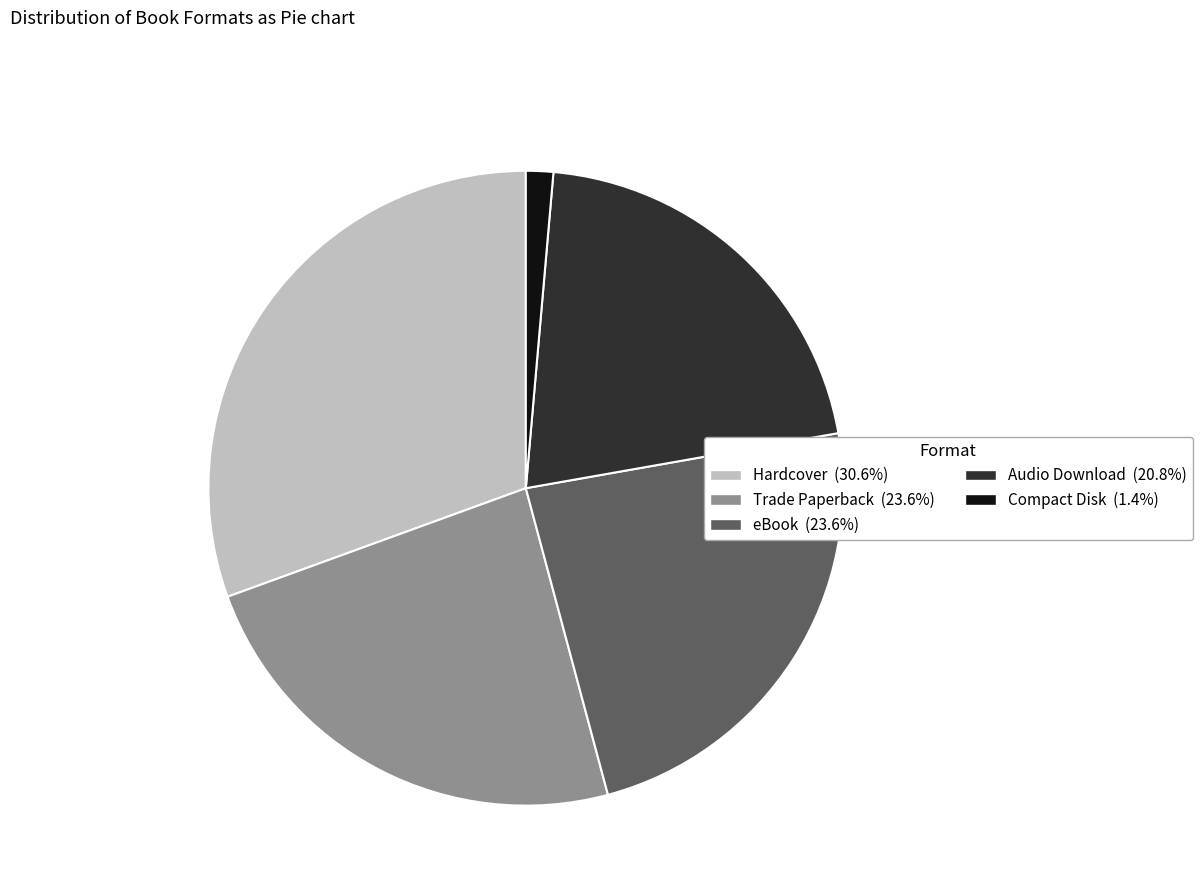

What is the ratio of the value at Trade Paperback to the value at Compact Disk?

17.0